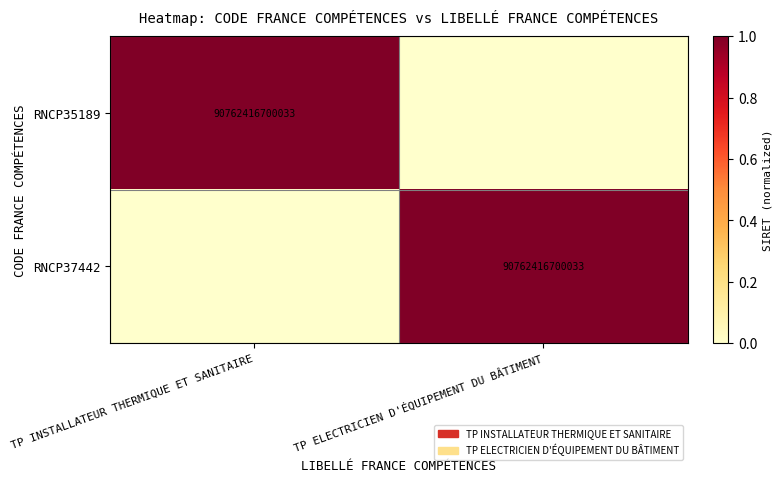

At which category is the sum across all series the highest?

TP INSTALLATEUR THERMIQUE ET SANITAIRE